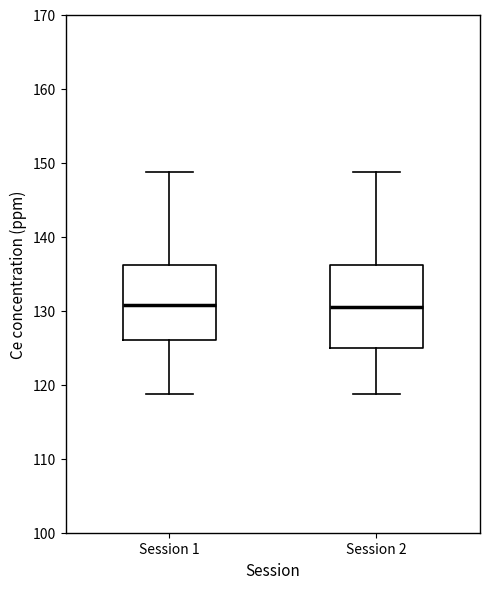

Where does the upper whisker of the box for Session 1 end on the y-axis? The values are not printed on the chart, so give them approximately, as read against the axis.

149